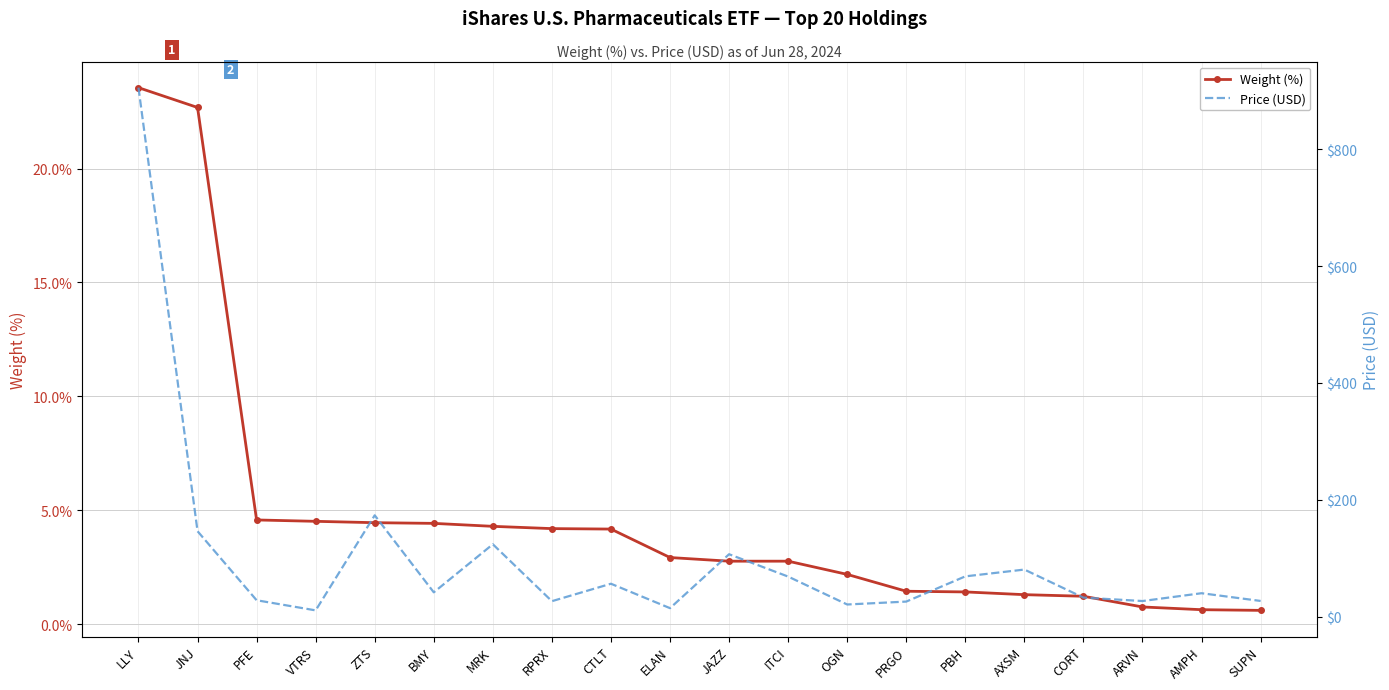

Where is the first local maximum for Price (USD)?

ZTS